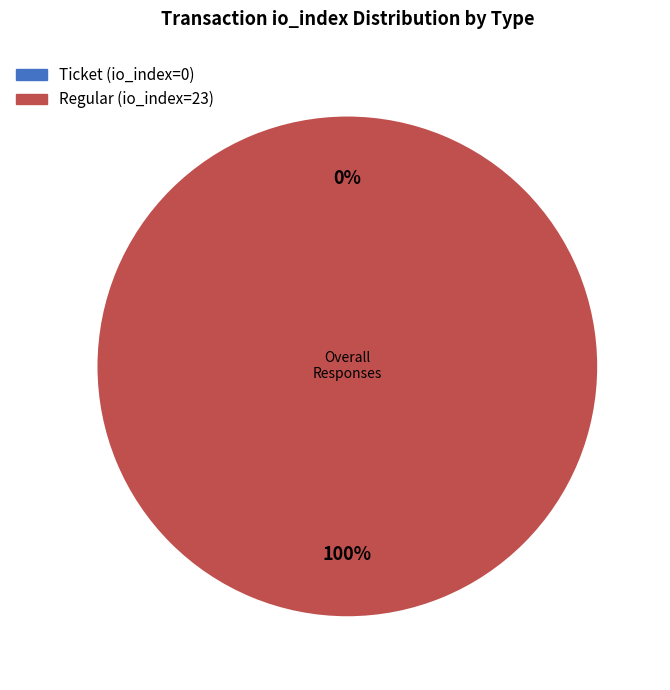

Does Regular (io_index=23) account for over 50% of the chart?

Yes